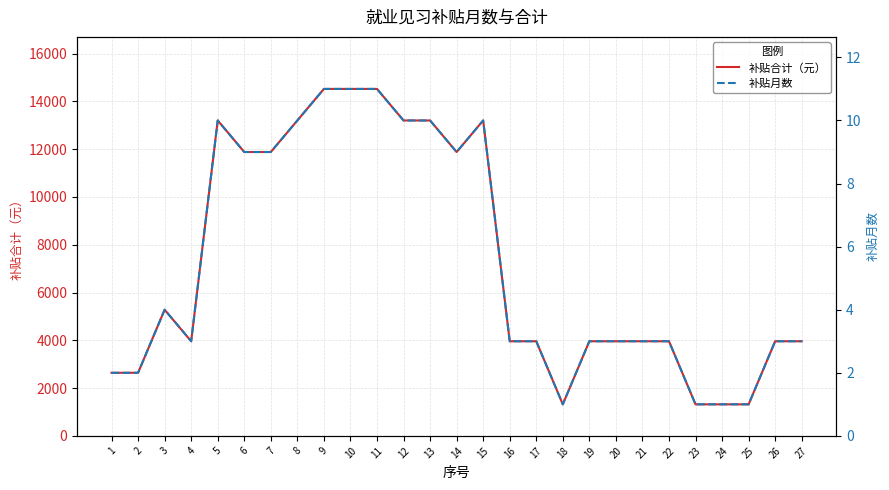

At which category does 补贴合计（元） reach its first local valley?

4